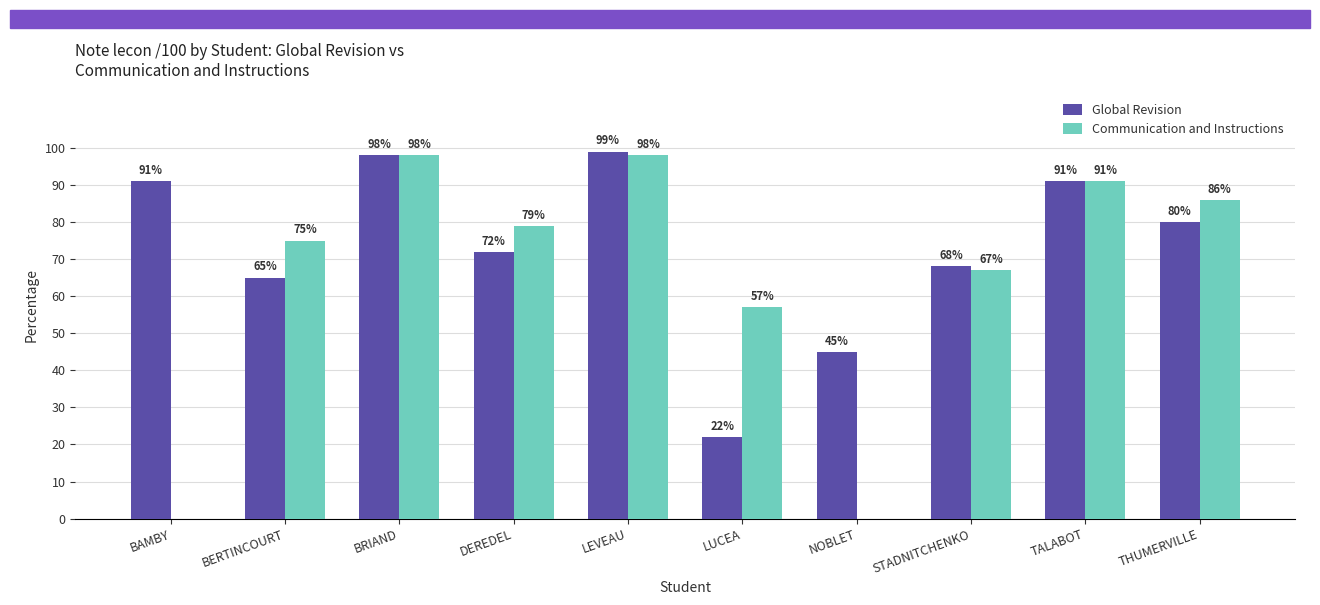

What is the greatest value displayed?

99